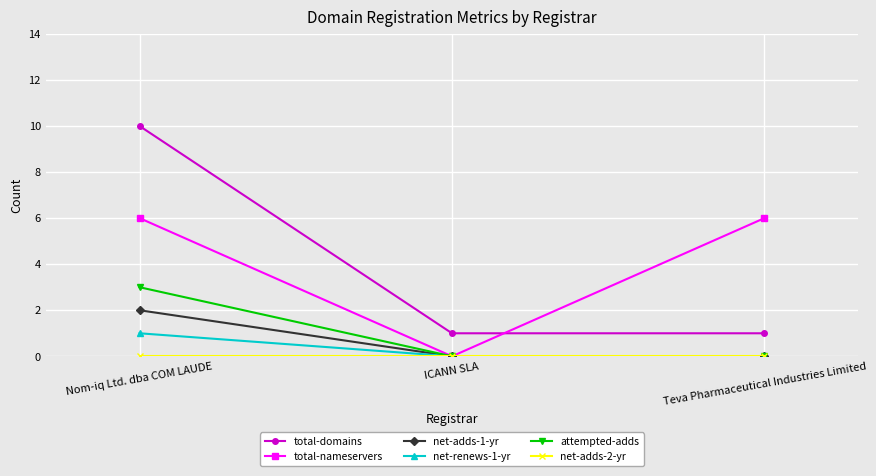

Is the value of total-nameservers at Teva Pharmaceutical Industries Limited greater than the value of net-renews-1-yr at ICANN SLA?

Yes